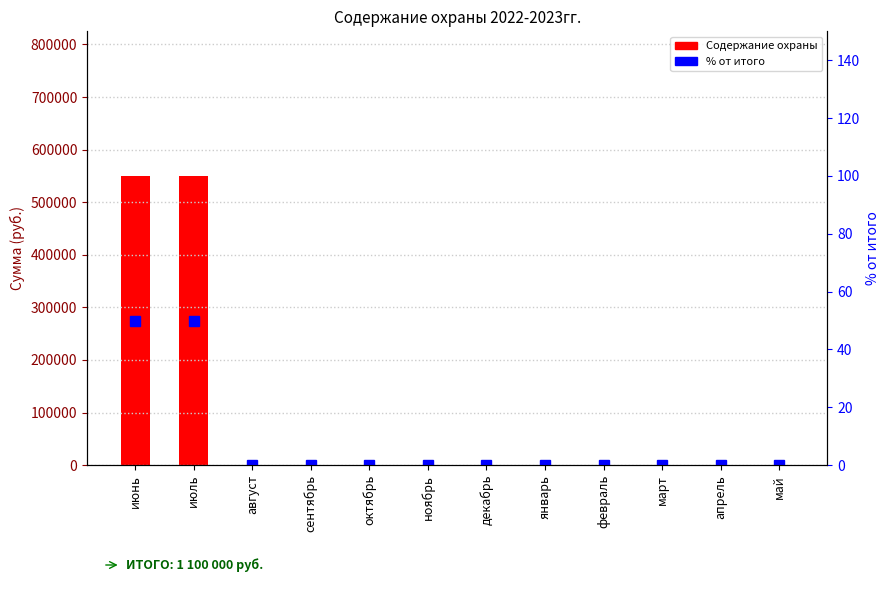

True or false: % от итого has a value of 20 at январь.

False